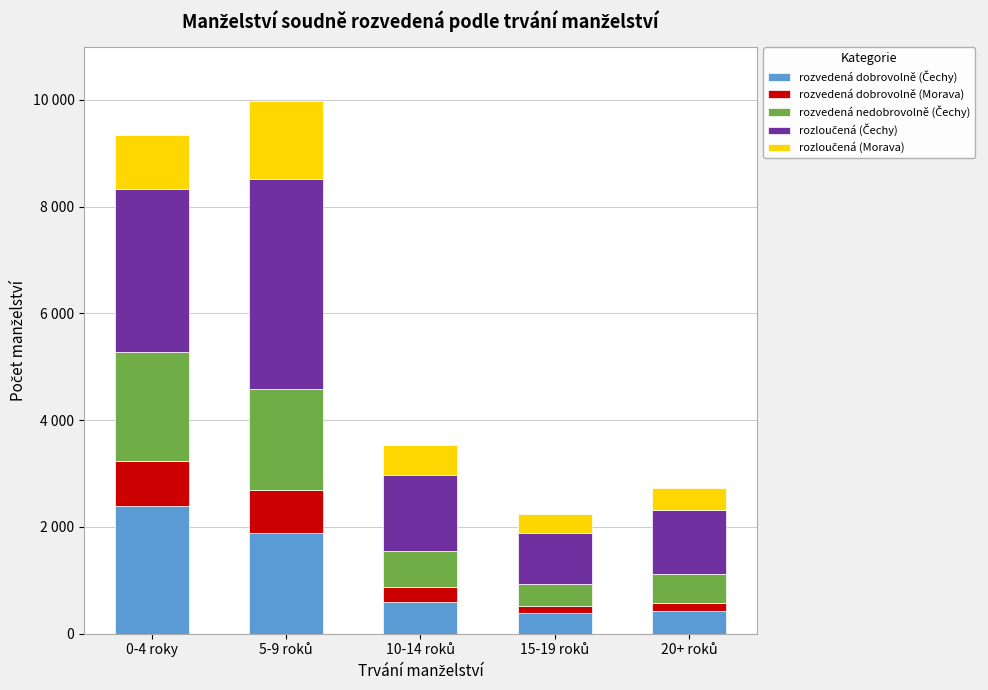

Does the chart contain stacked bars?

Yes